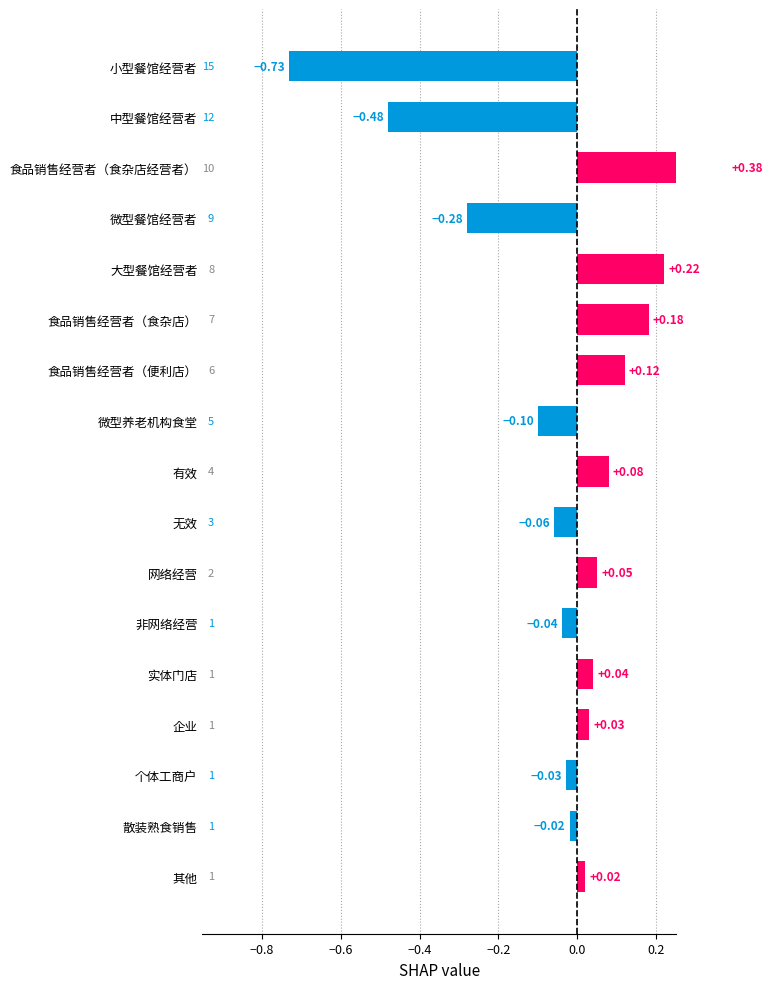

Are the bars grouped side by side (vs. stacked)?

No